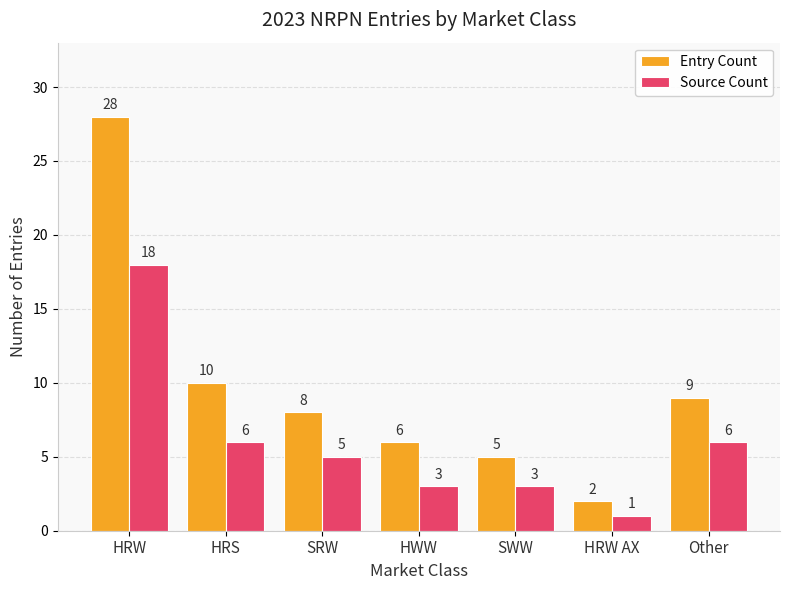

Reading left to right, extract all data points from this chart.

Entry Count: 28	10	8	6	5	2	9
Source Count: 18	6	5	3	3	1	6